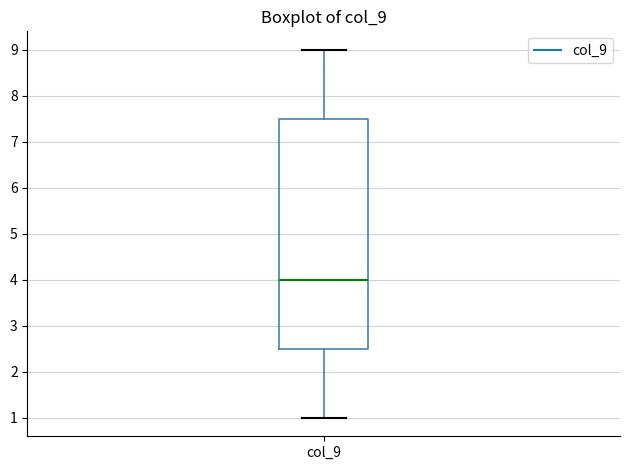

Read this box plot against the y-axis: the position of the median line, the range covered by the box, and the ends of both whiskers. The values are not printed on the chart, so give them approximately, as read against the axis.

median 4.0, box 2.5 to 7.5, whiskers 1.0 to 9.0